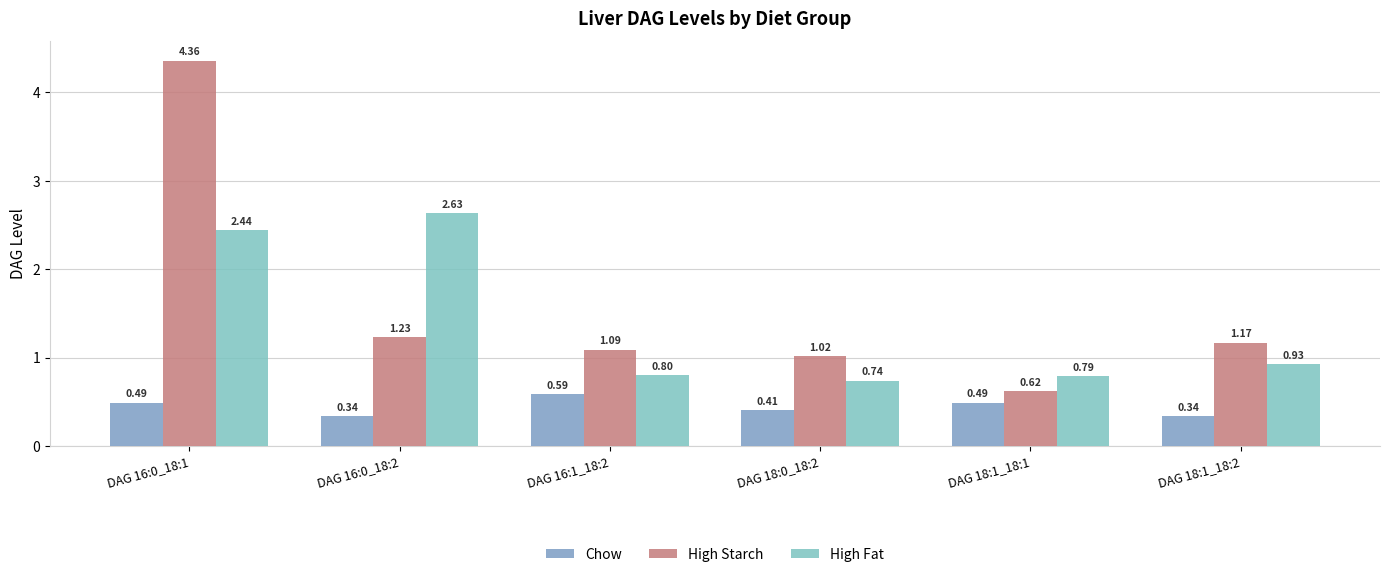

Which series has the widest spread of values?

High Starch